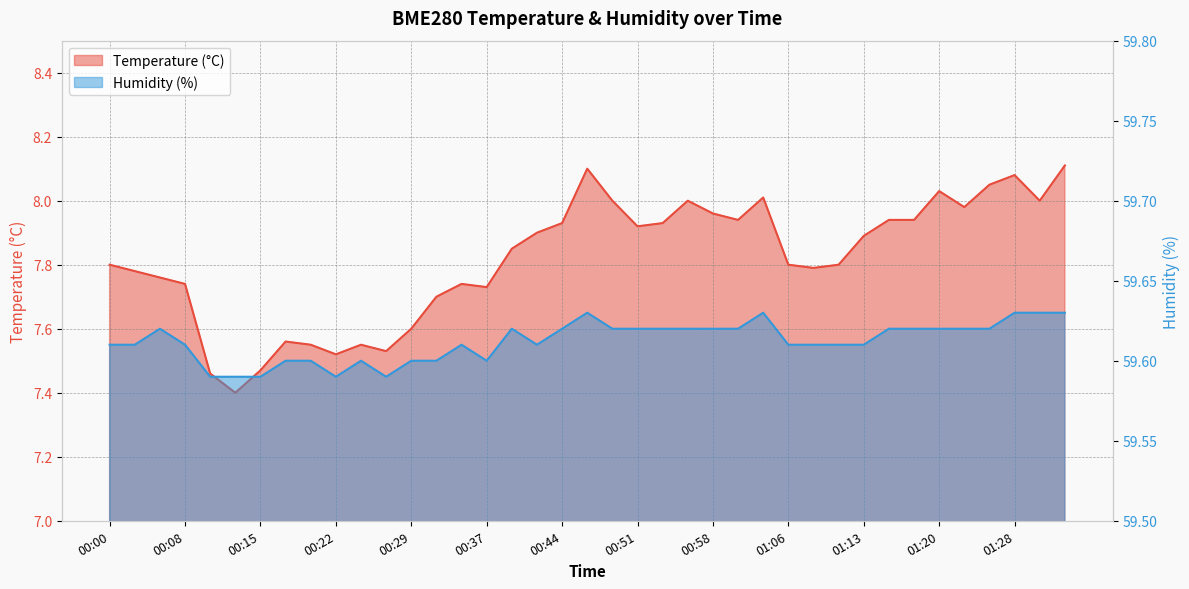

What is the difference between the highest and lowest values at 01:30?

51.6